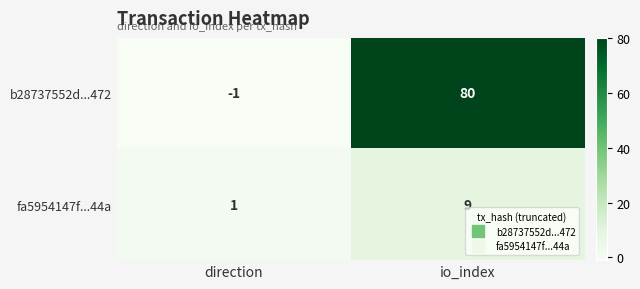

What is the average value of the b28737552d...472 series?

40